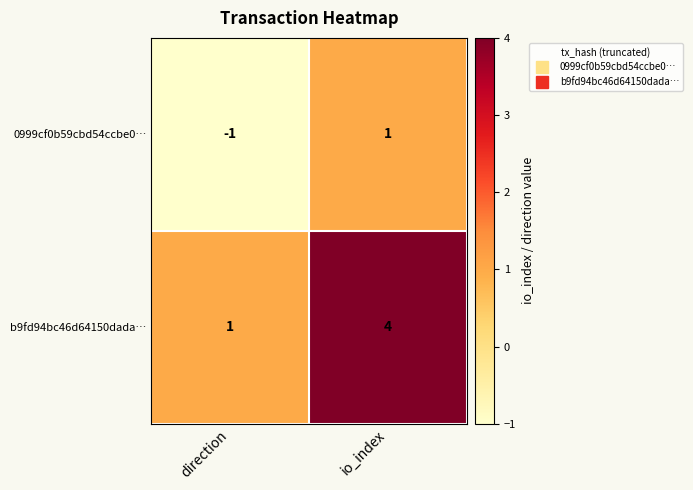

Is it true that b9fd94bc46d64150dada… equals 0 at direction?

False